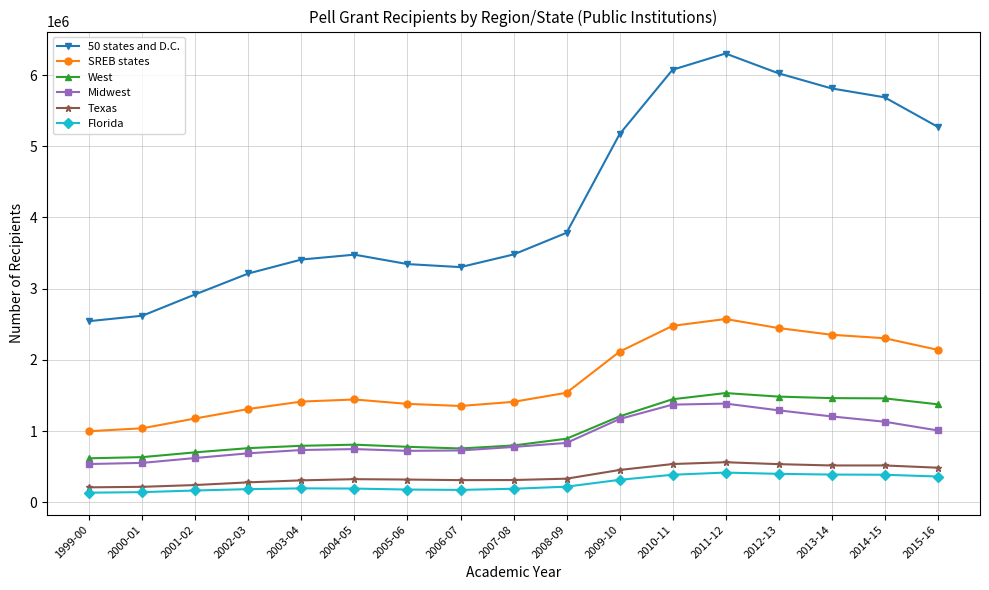

What is the minimum value shown in the chart?

134734